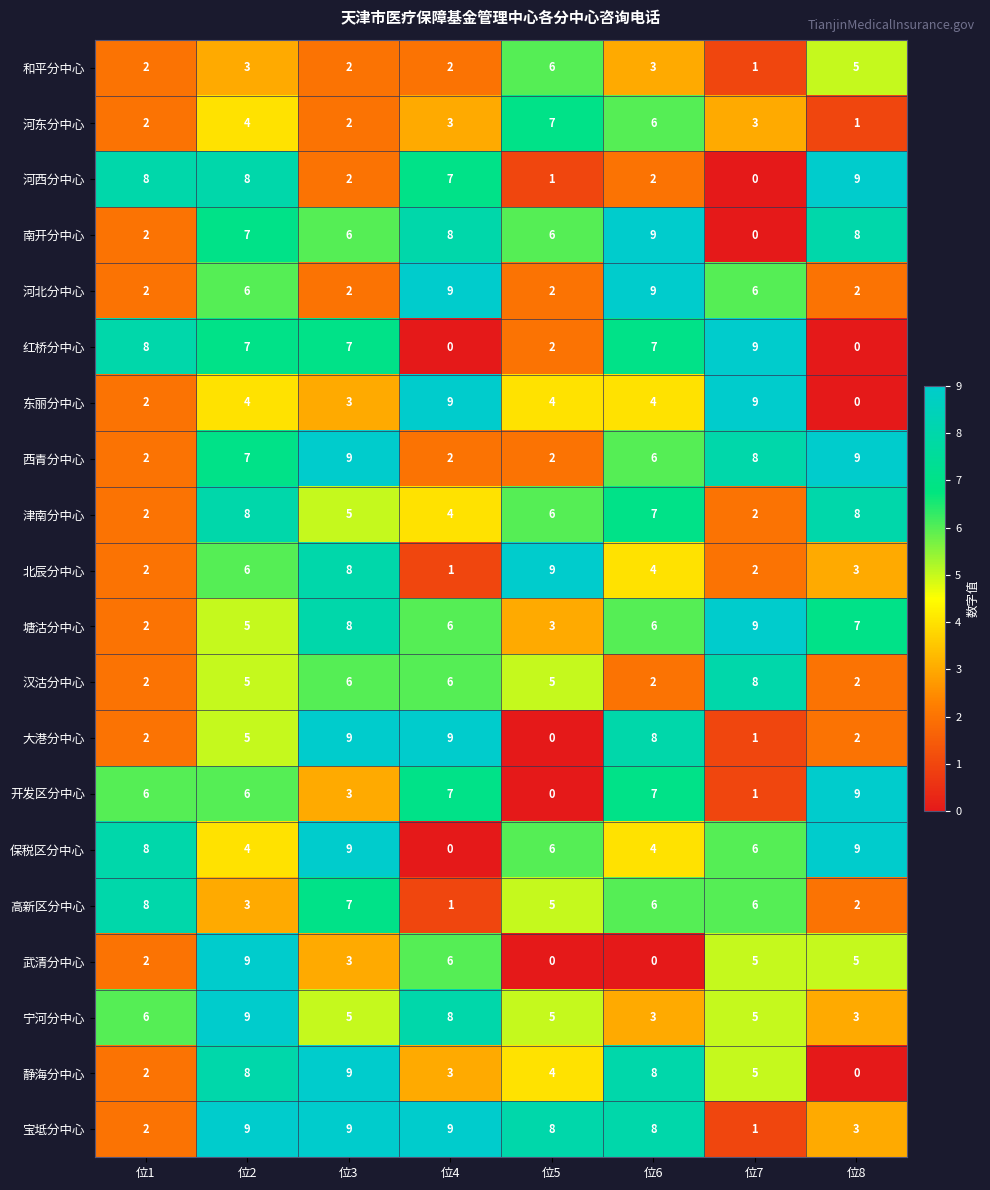

Count the 南开分中心 values in the range 6 to 8.

5